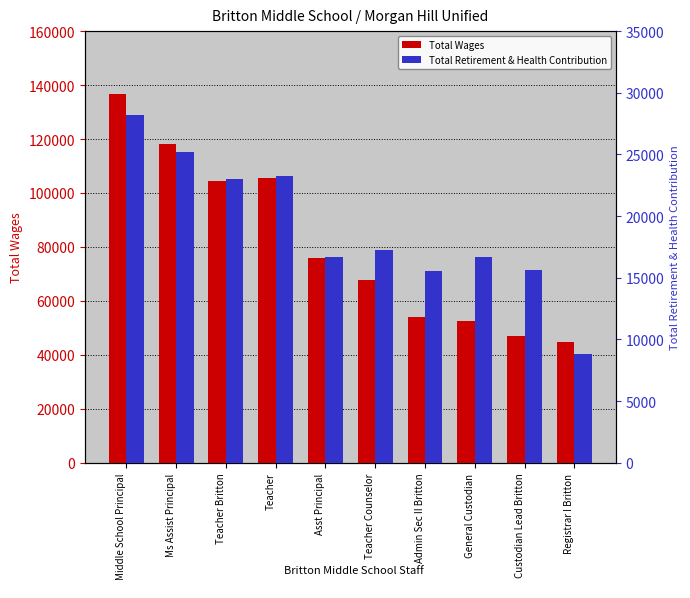

How many data points in Total Wages are less than 75894?

5